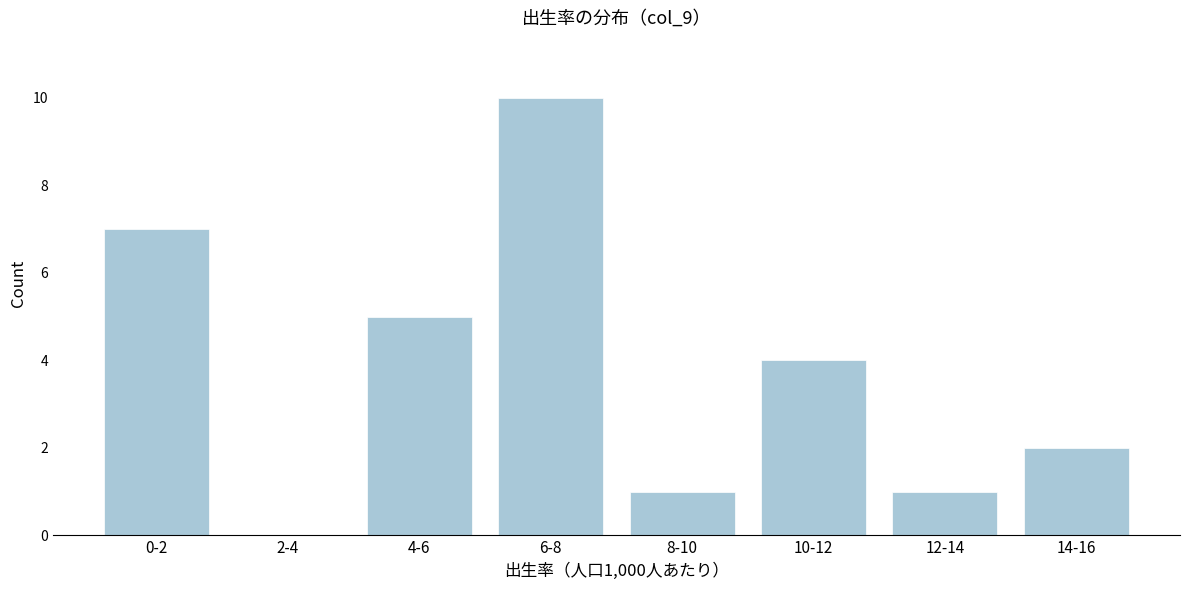

Reading left to right, extract all data points from this chart.

0-2=7	2-4=0	4-6=5	6-8=10	8-10=1	10-12=4	12-14=1	14-16=2